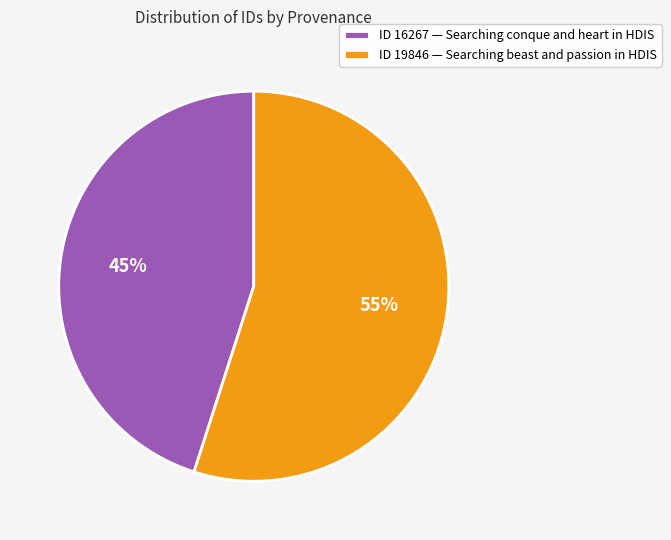

The ID 19846 — Searching beast and passion in HDIS slice represents 55% of the pie. True or false?

True